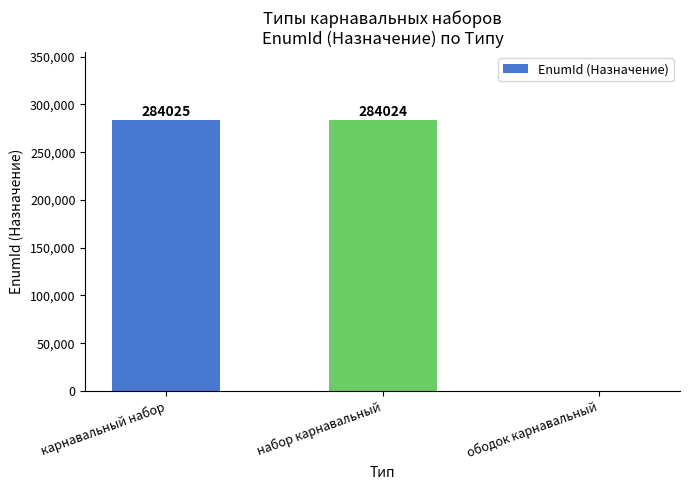

What is the maximum value shown in the chart?

284025